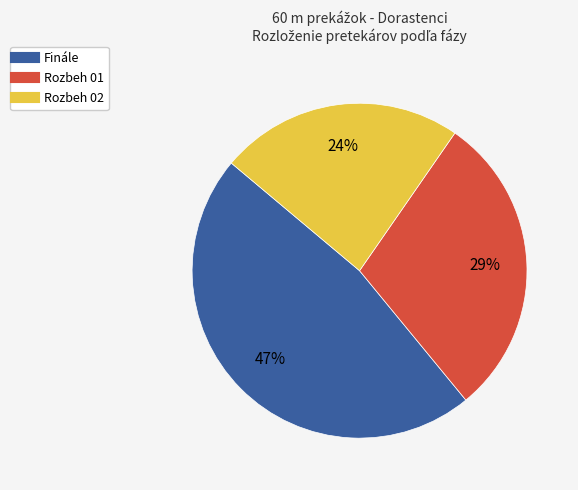

Is Rozbeh 01 the majority of the pie?

No